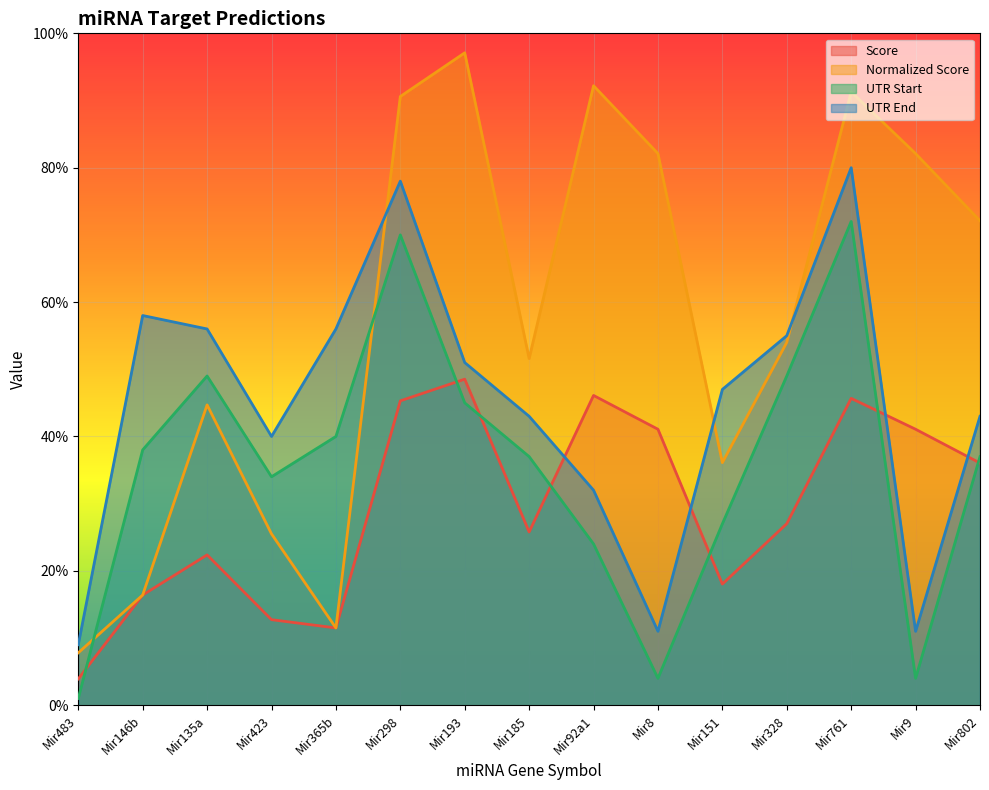

What is the sum of all Score values?

4.4